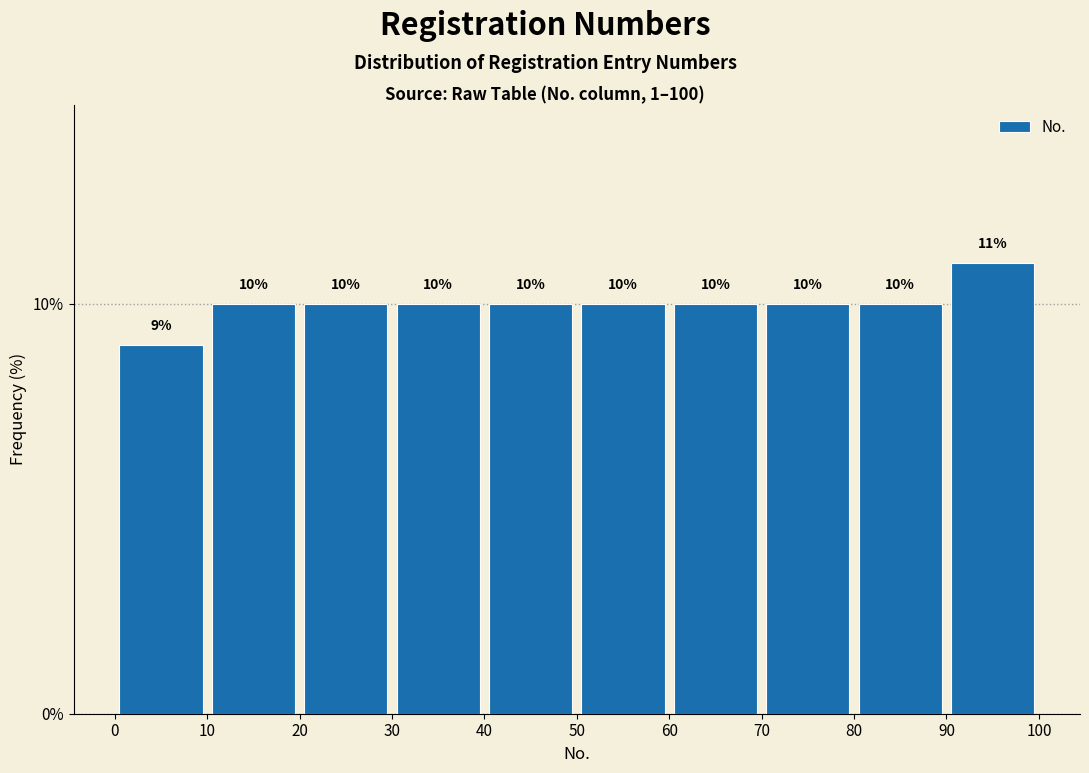

Reading left to right, transcribe this chart: for each bar, give the range it covers on the x-axis and its height.

0 to 10: 9
10 to 20: 10
20 to 30: 10
30 to 40: 10
40 to 50: 10
50 to 60: 10
60 to 70: 10
70 to 80: 10
80 to 90: 10
90 to 100: 11